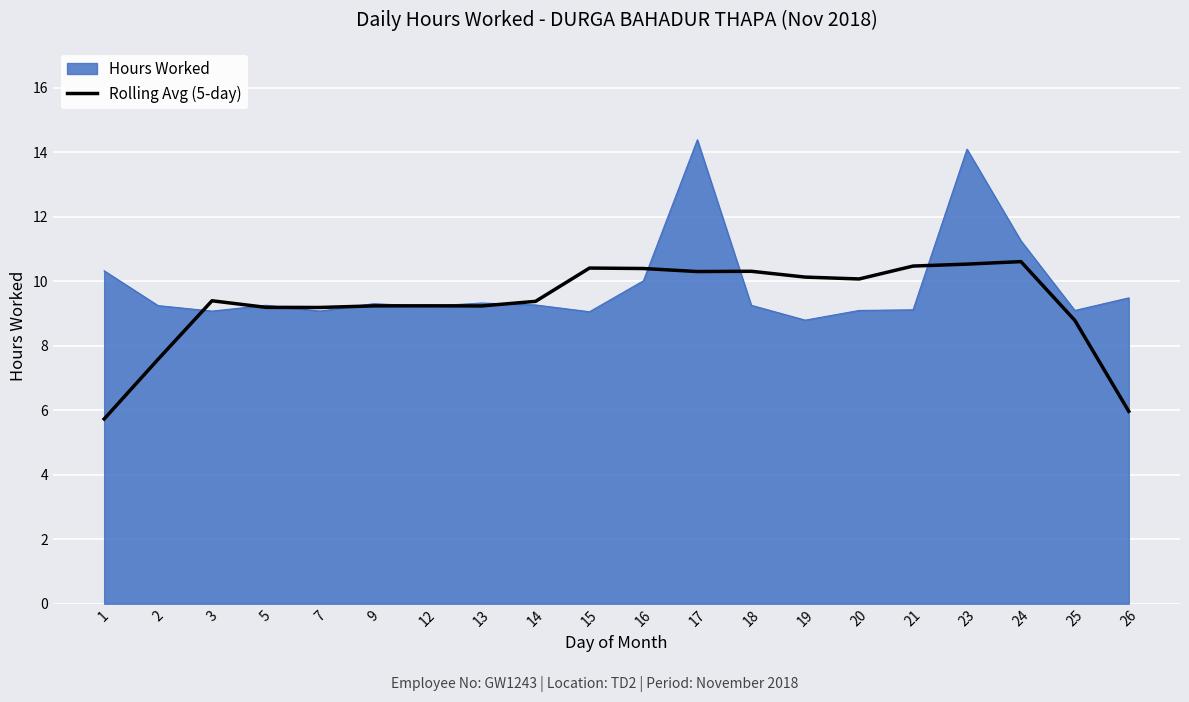

Which series changed the most between 16 and 24?

Hours Worked